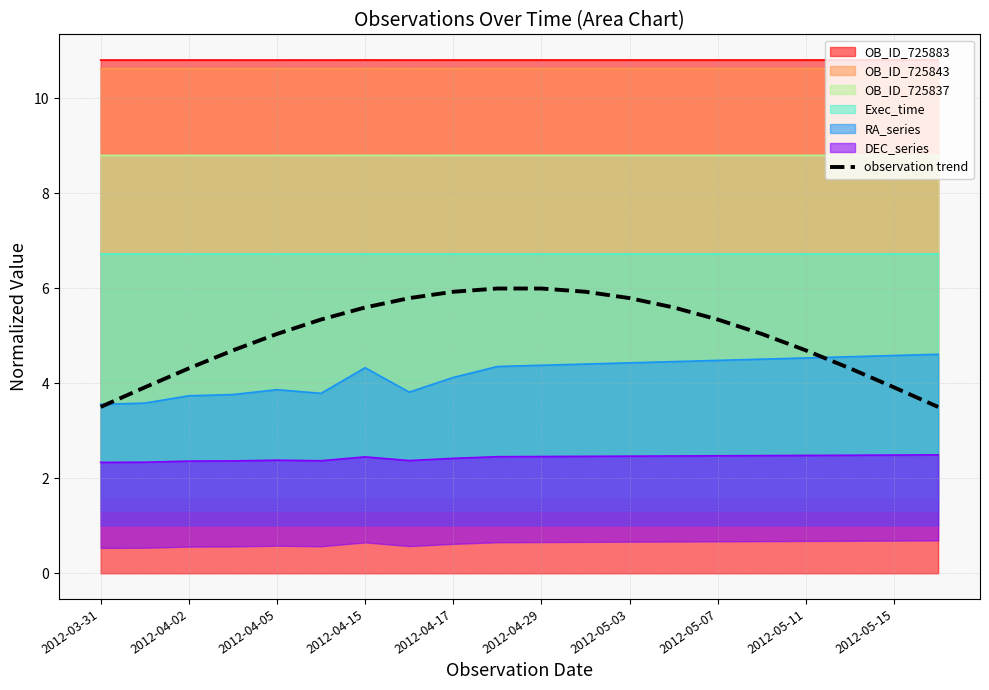

The chart shows a value of 1.8 at 15. True or false?

False